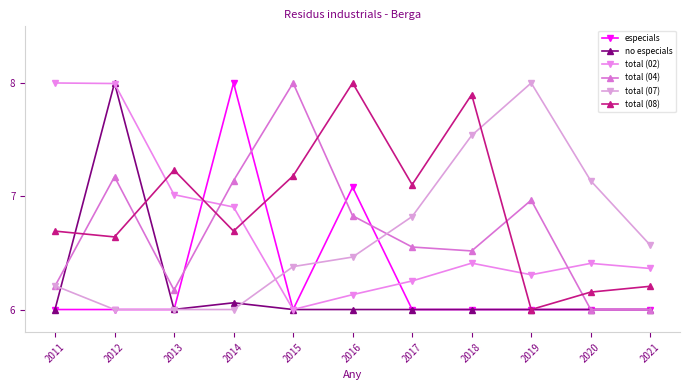

Count the number of categories in the chart.

11